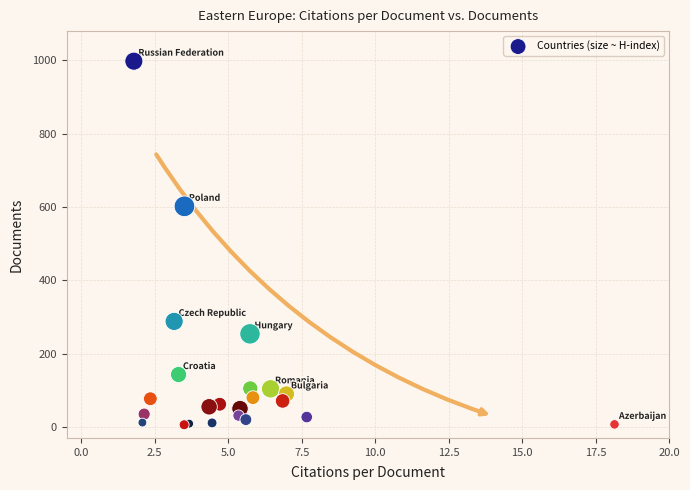

What Y value in the scatter plot is closest to 502?

602